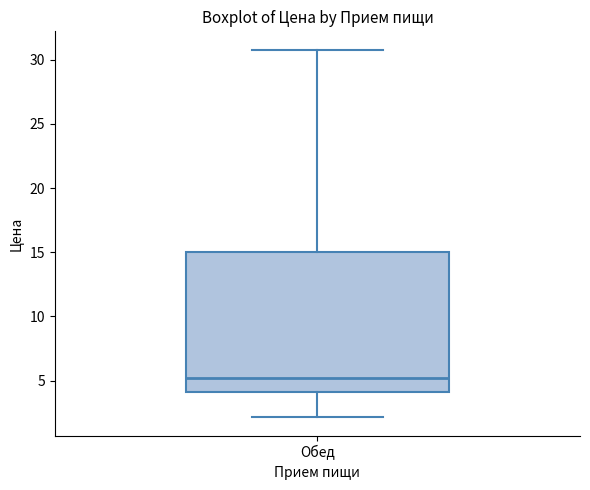

Read this box plot against the y-axis: the position of the median line, the range covered by the box, and the ends of both whiskers. The values are not printed on the chart, so give them approximately, as read against the axis.

median 5, box 4 to 15, whiskers 2 to 31